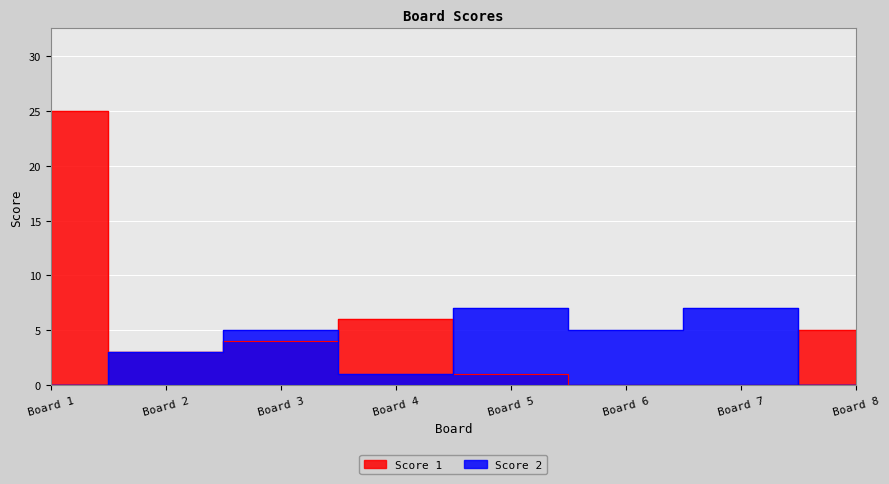

What is the value of the Score 1 point at the 5th from the left?

1